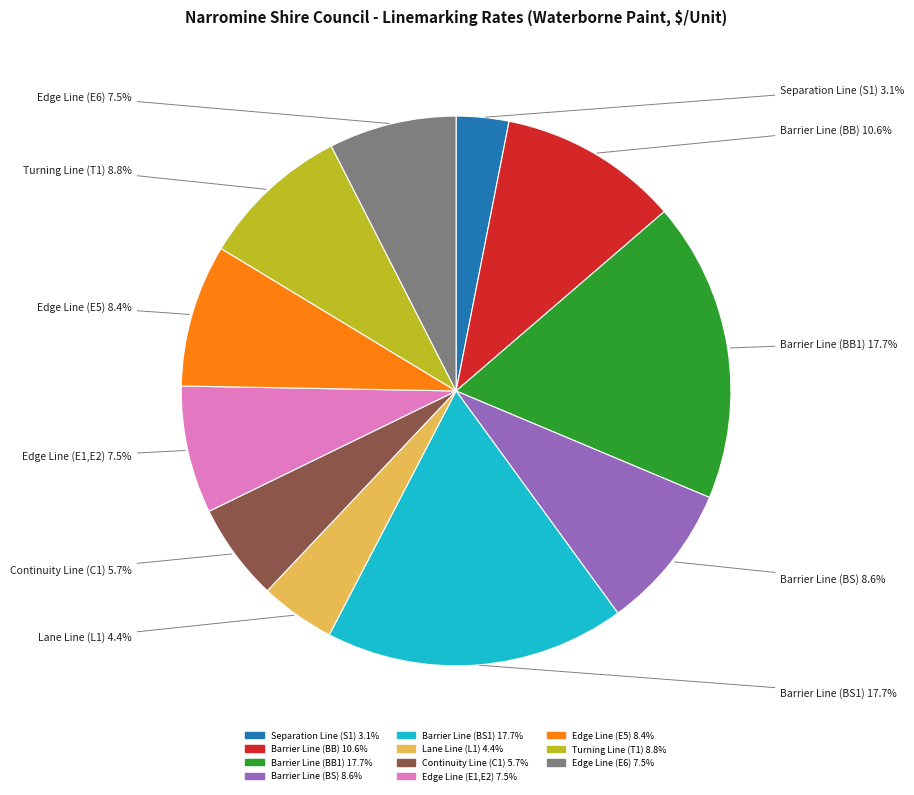

How many segments does this pie chart have?

11